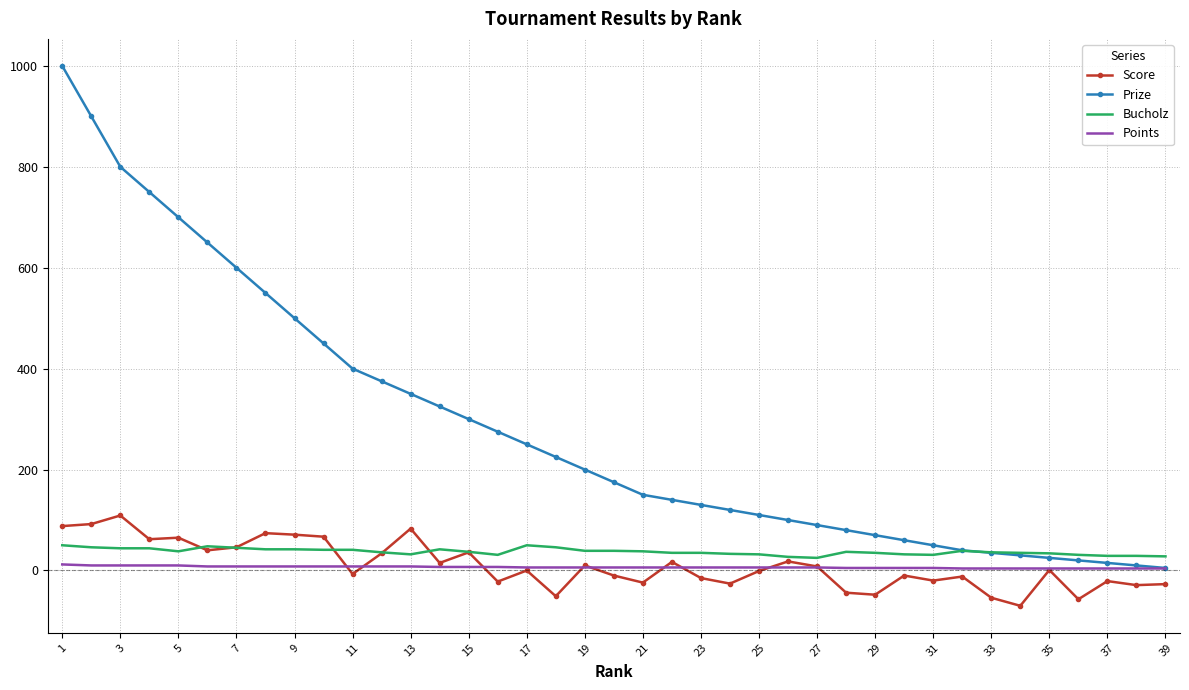

True or false: Score and Prize intersect in this chart.

False